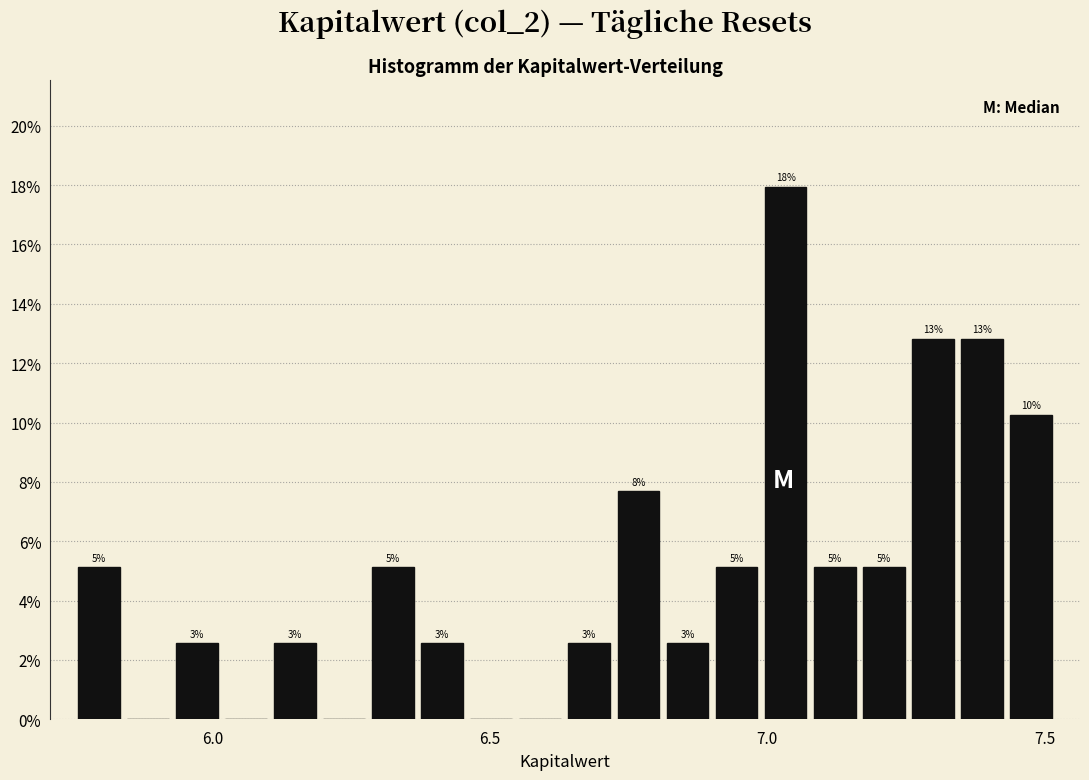

Read against the x-axis, roughly where is the centre of the tallest bar?

7.05